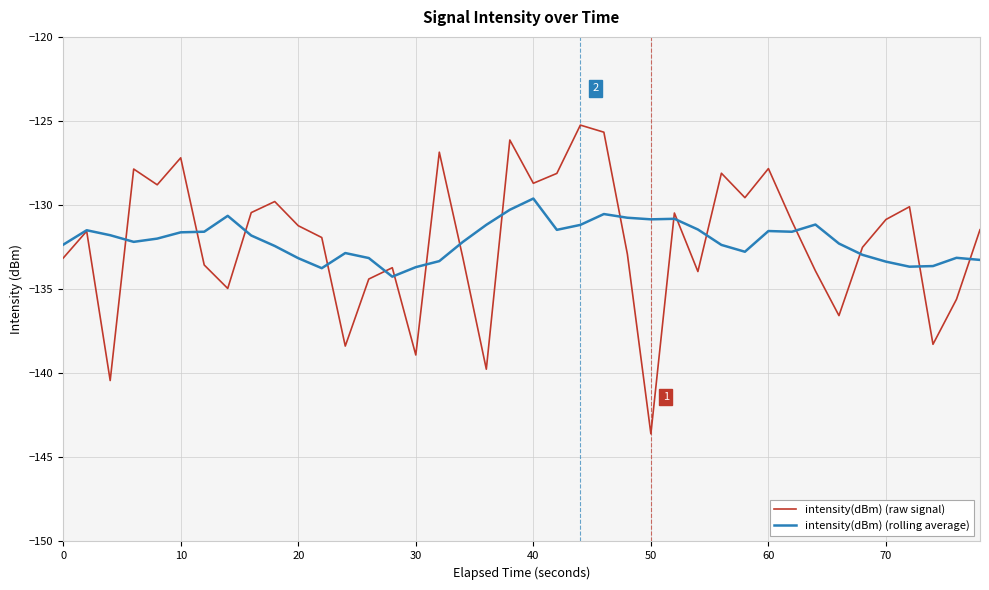

Rank the series by their maximum value, from lowest to highest.

intensity(dBm) (rolling average), intensity(dBm) (raw signal)